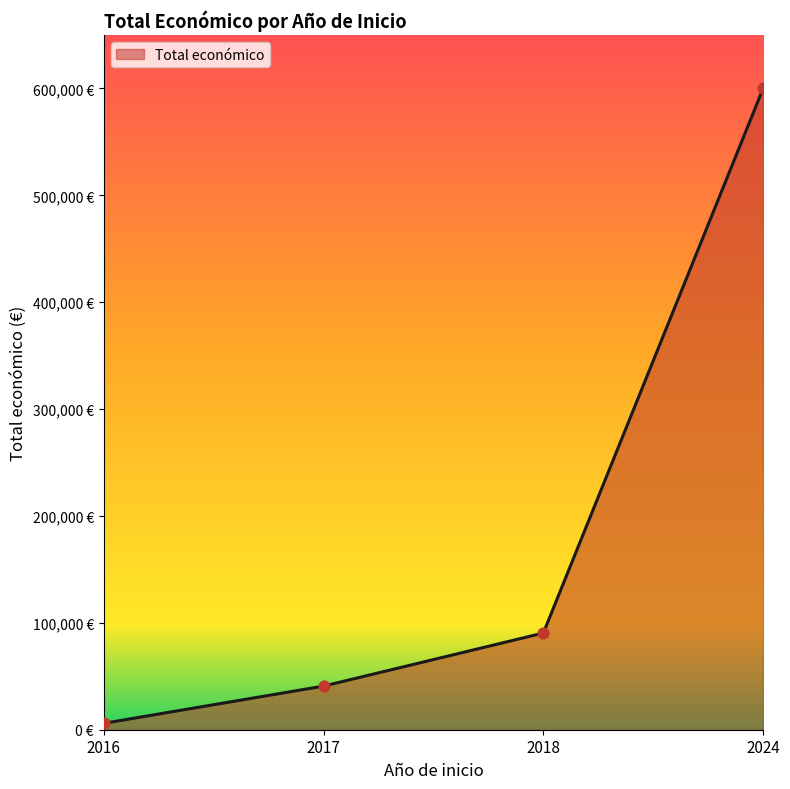

Is this an area chart (filled region under the line)?

Yes